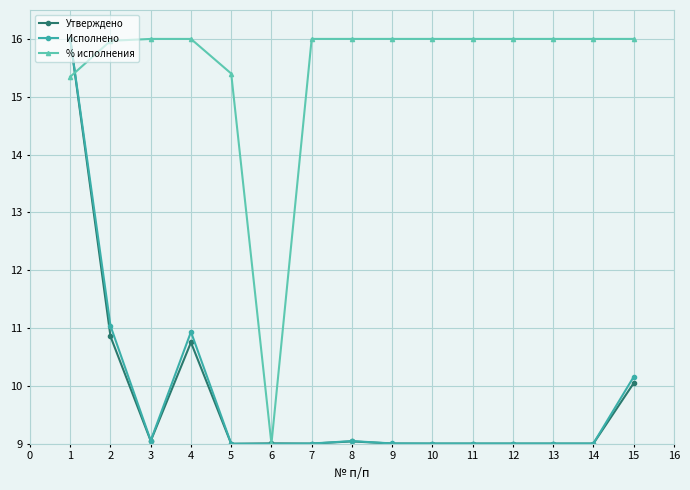

What is the difference between the maximum and second lowest values in the Утверждено series?

7.0